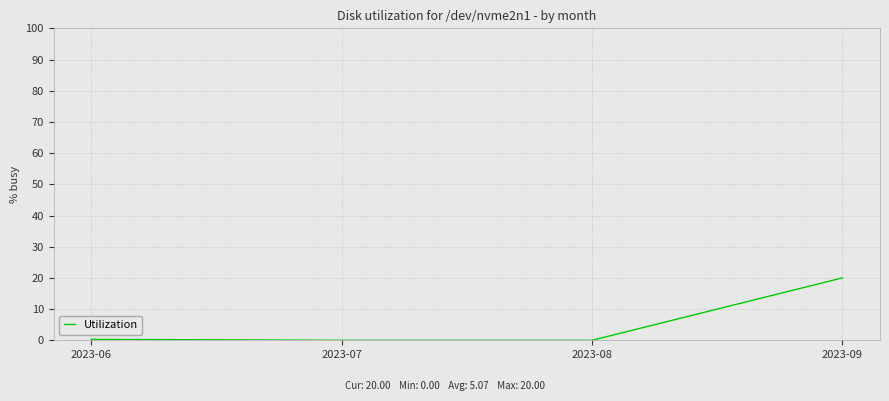

The value at 2023-08 is 0.0. True or false?

True